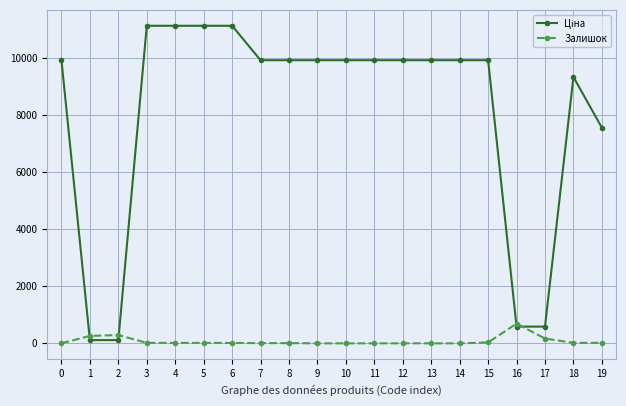

What is the greatest value displayed?

11113.6